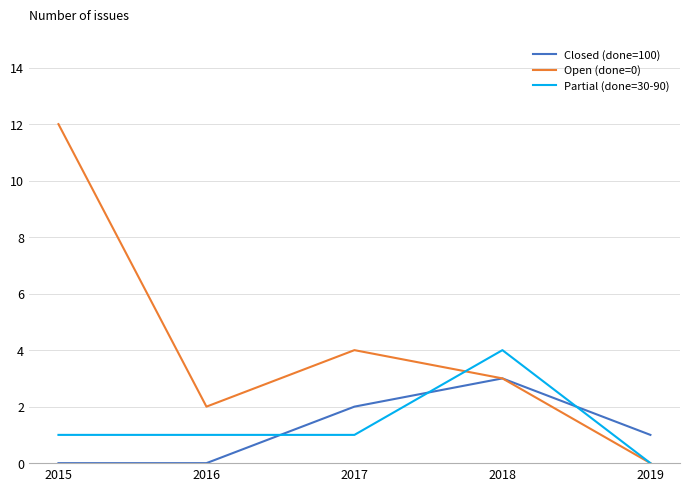

At how many categories does at least one series exceed 3?

3